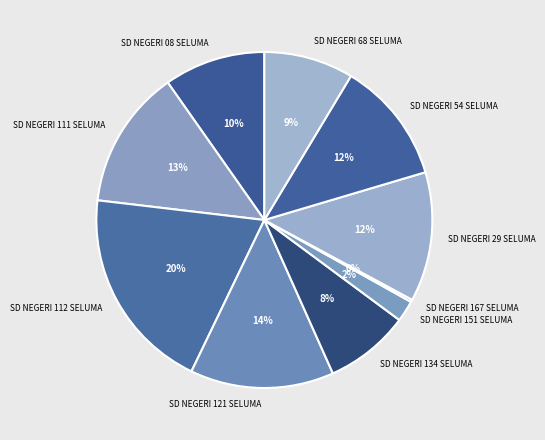

To the nearest percent, what is the combined percentage of SD NEGERI 121 SELUMA and SD NEGERI 134 SELUMA?

22%